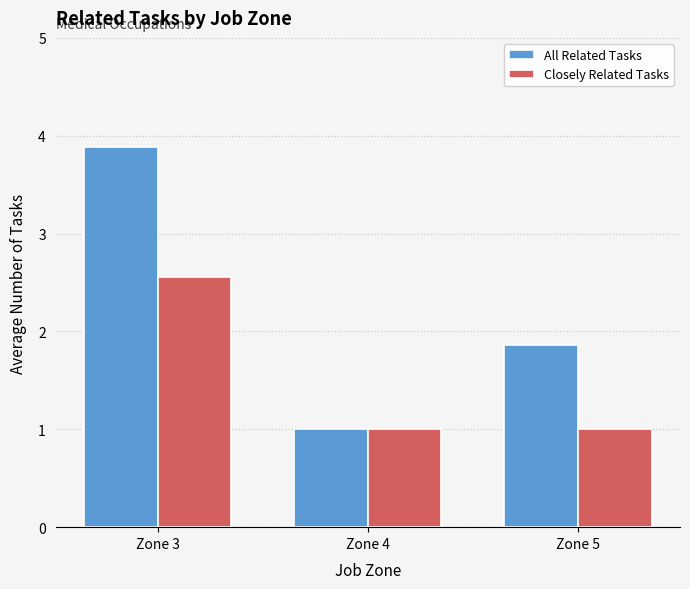

Rank the series at Zone 5 from highest to lowest value.

All Related Tasks, Closely Related Tasks